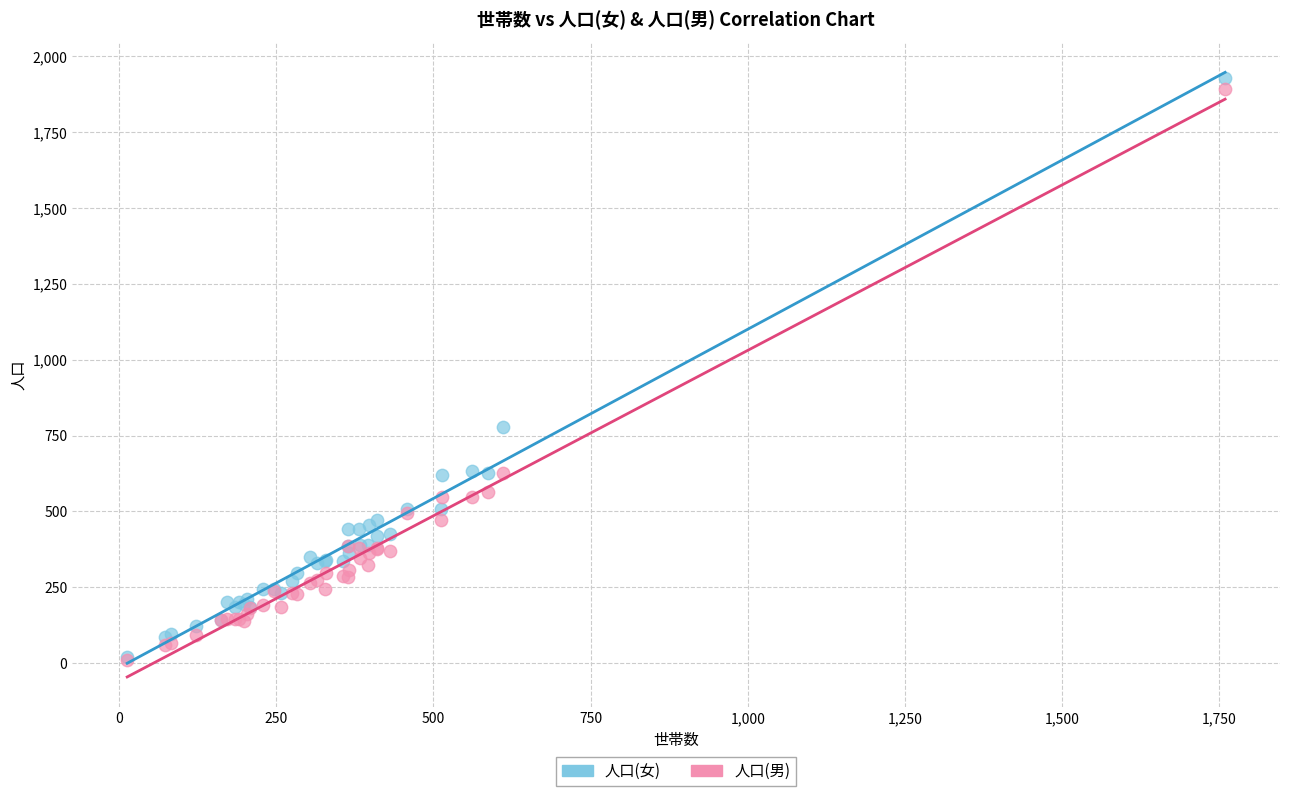

Across all series, what Y value is closest to 969?

779